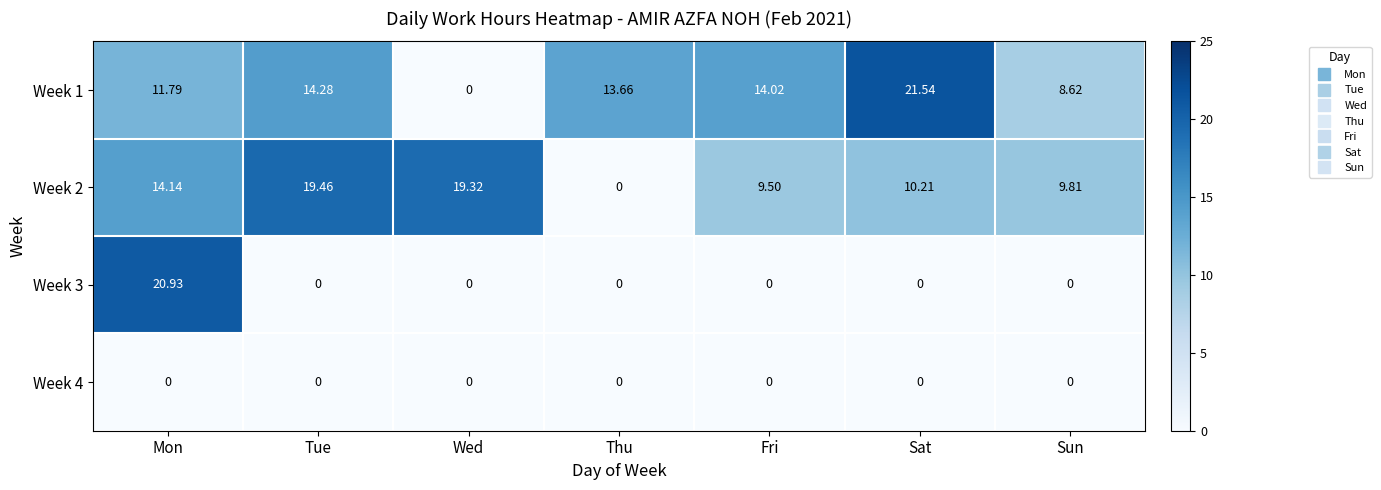

How many series are shown in this chart?

4